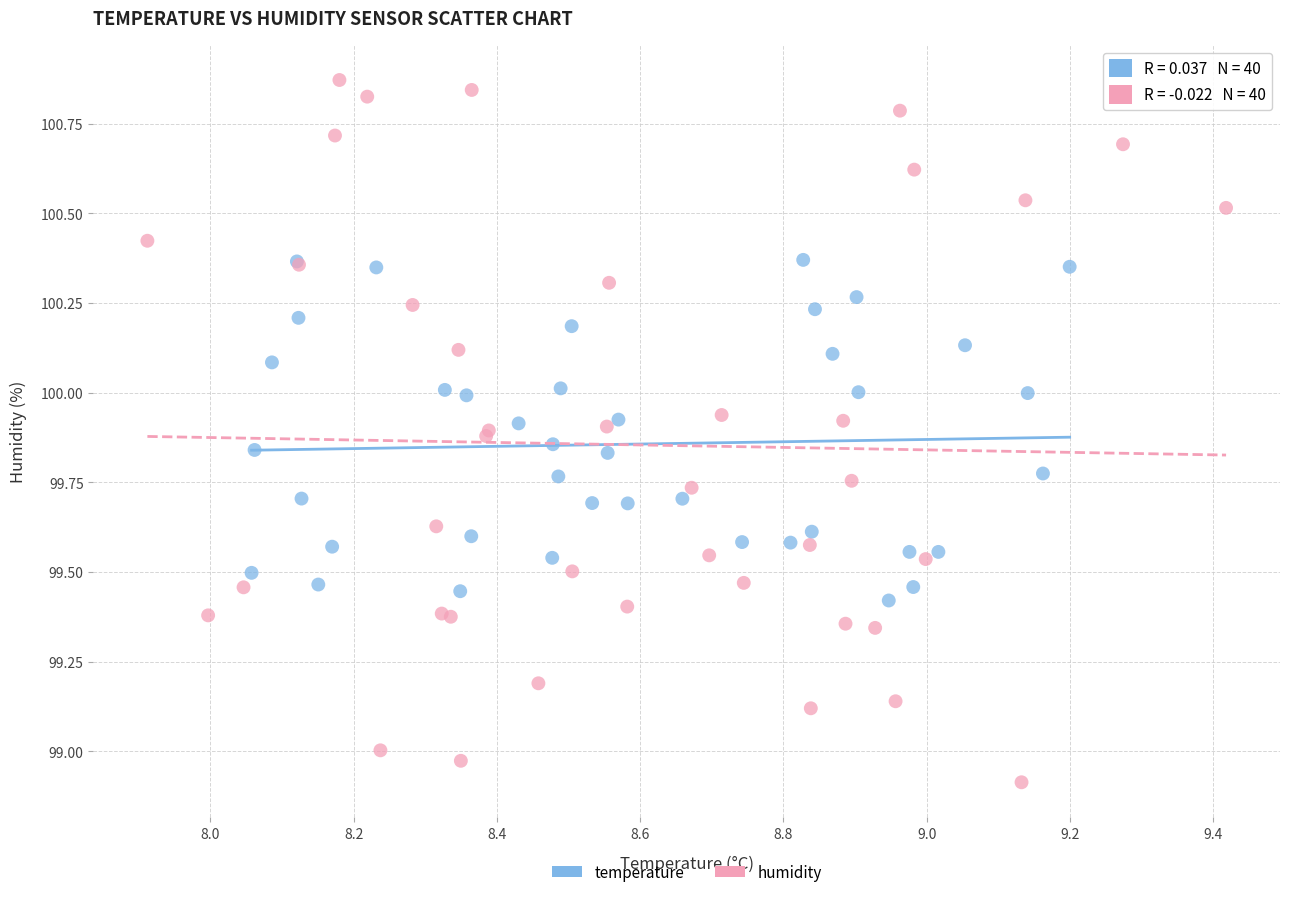

What are all the series names shown in the legend?

temperature, humidity